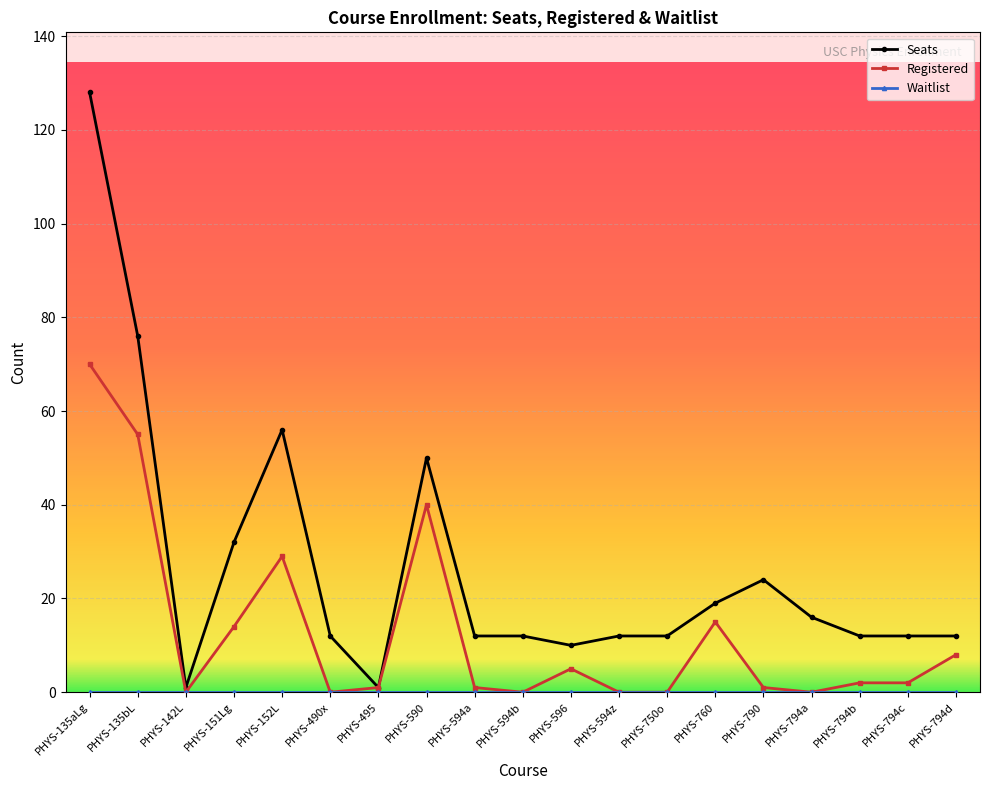

Which series changed the most between PHYS-152L and PHYS-490x?

Seats